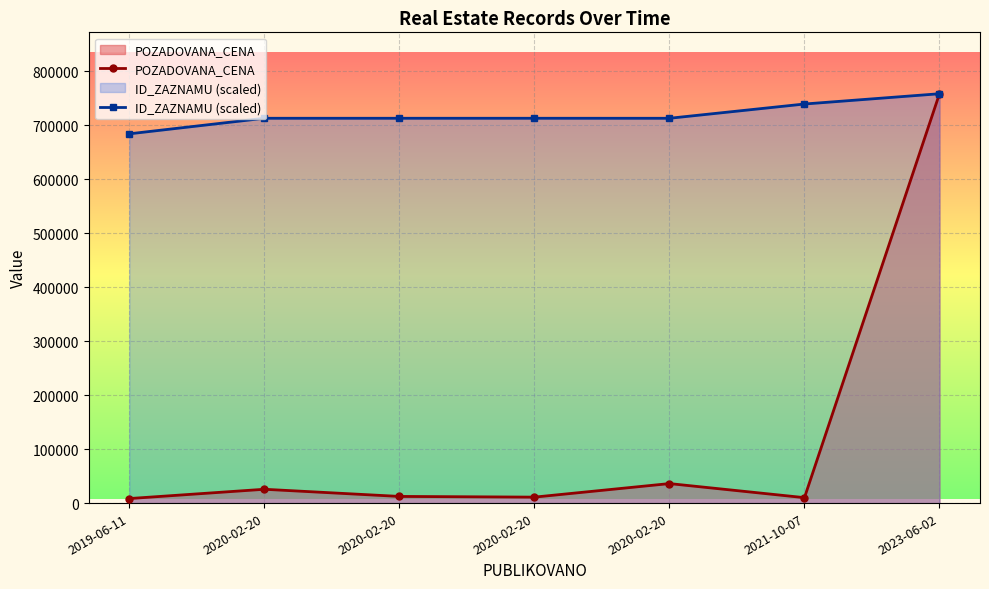

Which series changed the most between 2020-02-20 and 2023-06-02?

POZADOVANA_CENA